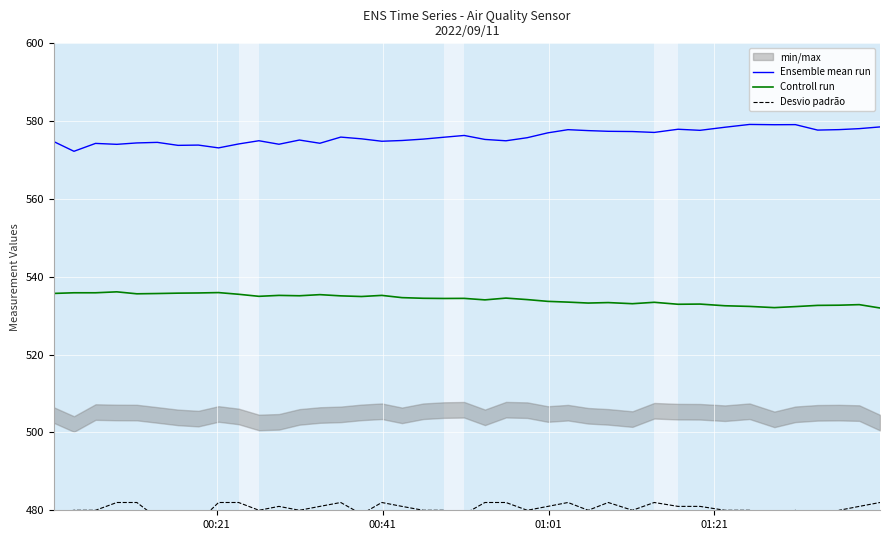

Reading left to right, list all the values displayed in this chart.

Ensemble mean run: 574.8	572.3	574.3	574.0	574.4	574.5	573.8	573.9	573.1	574.1	575.0	574.1	575.1	574.3	575.9	575.5	574.8	575.0	575.4	575.9	576.3	575.3	575.0	575.7	577.0	577.8	577.6	577.4	577.3	577.1	577.9	577.6	578.4	579.2	579.1	579.1	577.7	577.8	578.1	578.5
Controll run: 535.7	535.9	535.9	536.1	535.6	535.7	535.8	535.8	535.9	535.5	535.0	535.2	535.1	535.4	535.1	534.9	535.2	534.6	534.5	534.4	534.5	534.1	534.5	534.1	533.7	533.5	533.3	533.4	533.1	533.4	532.9	533.0	532.6	532.4	532.1	532.3	532.7	532.7	532.8	532.0
Desvio padrão: 479.0	480.0	480.0	482.0	482.0	478.0	479.0	477.0	482.0	482.0	480.0	481.0	480.0	481.0	482.0	479.0	482.0	481.0	480.0	480.0	479.0	482.0	482.0	480.0	481.0	482.0	480.0	482.0	480.0	482.0	481.0	481.0	480.0	480.0	477.0	480.0	474.0	480.0	481.0	482.0